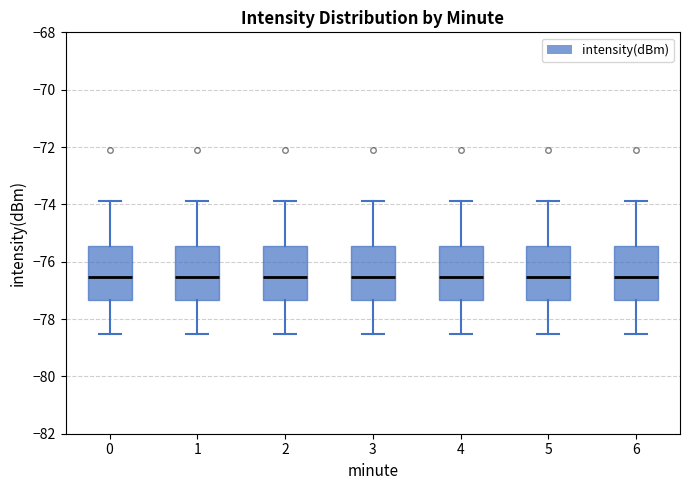

Where does the median line of the box at x = 3 sit on the y-axis? The values are not printed on the chart, so give them approximately, as read against the axis.

-76.6